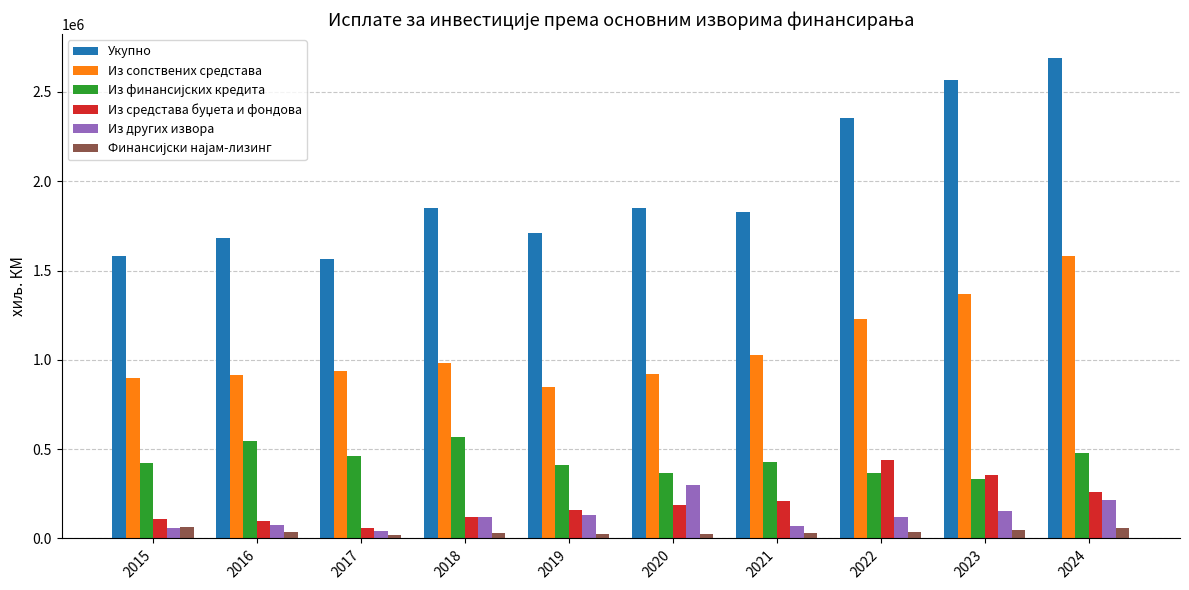

Which series has the largest total across all categories?

Укупно